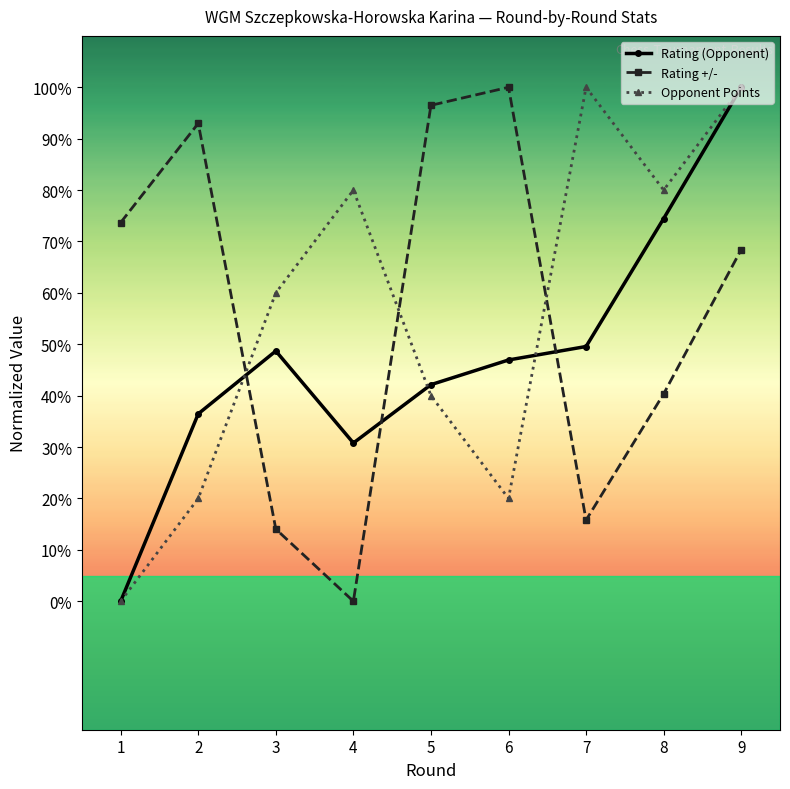

How many interior local peaks does the Rating (Opponent) series have?

1